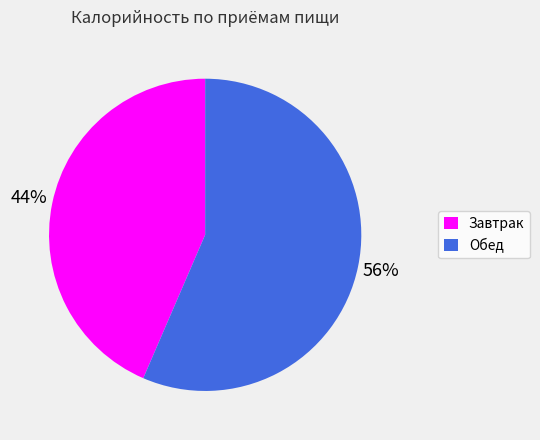

Combined, do Завтрак and Обед account for over 50%?

Yes